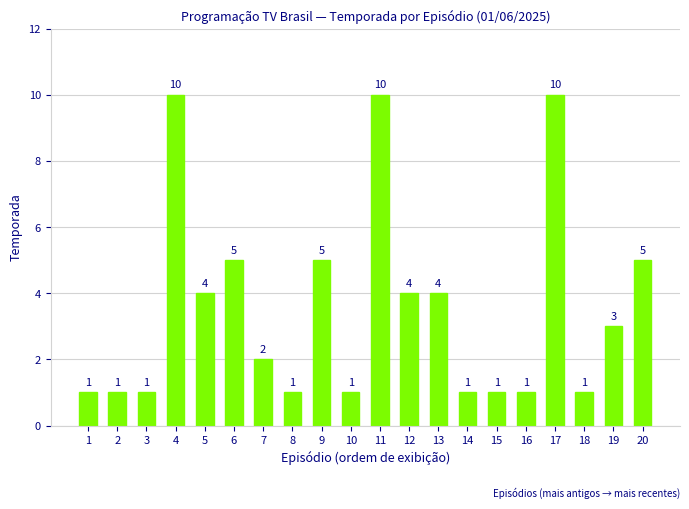

What is the value of the 2nd bar from the left?

1